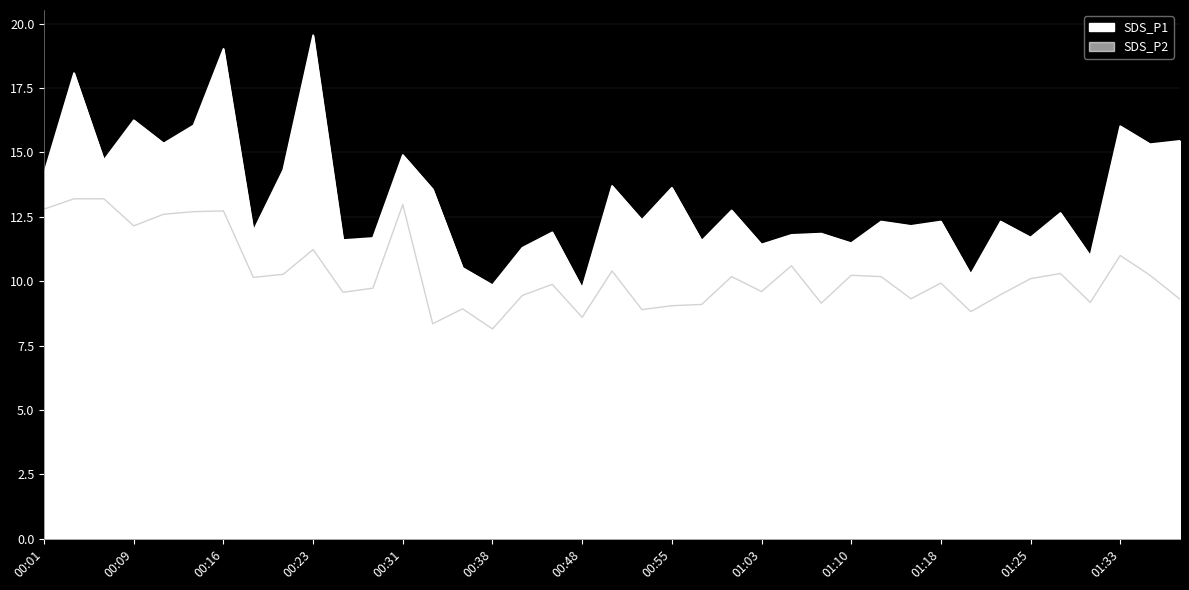

Where is the first local minimum for SDS_P2?

00:09